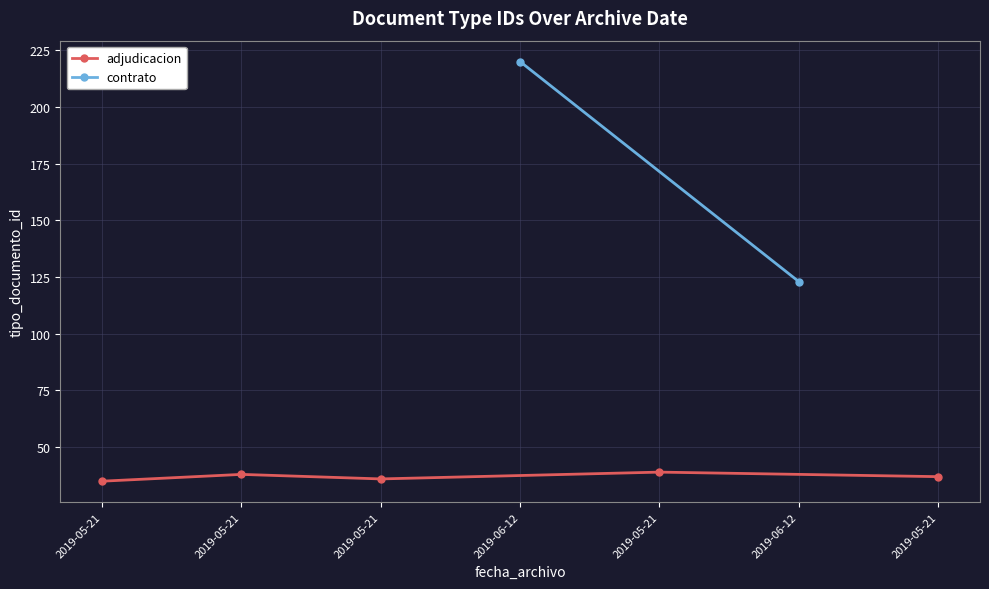

How many categories are shown in the chart?

7